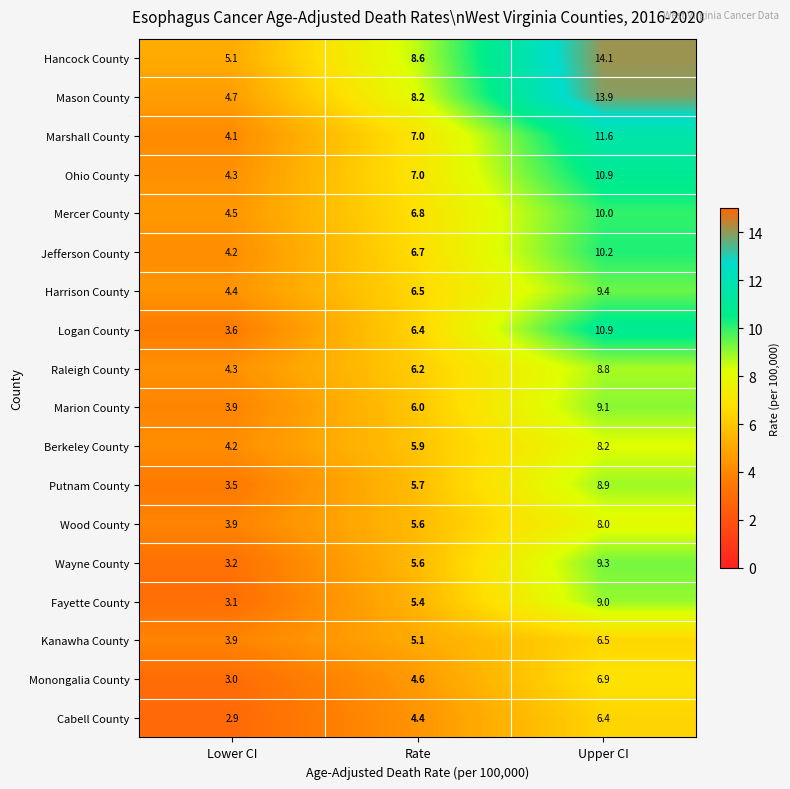

What is the sum of all Mercer County values?

21.3